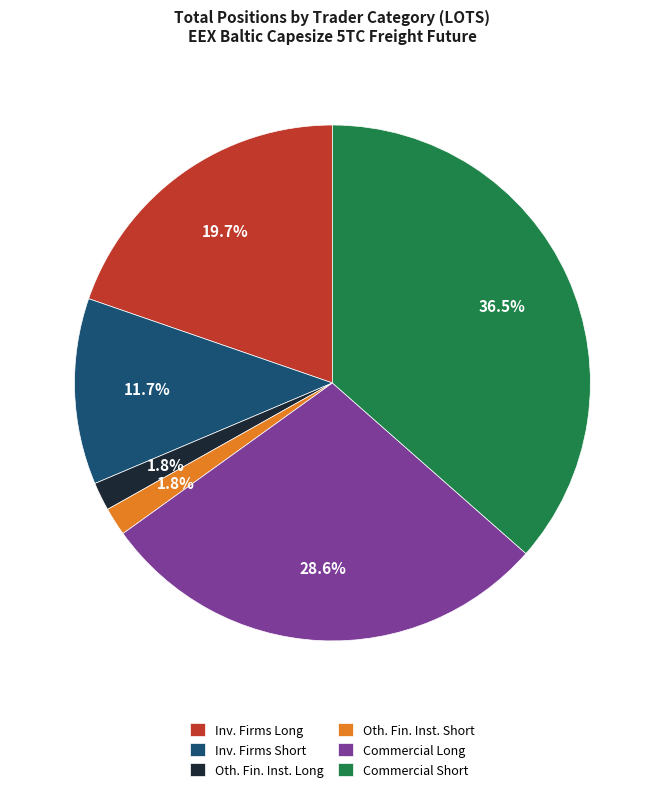

Is there any slice that represents more than half of the pie?

No